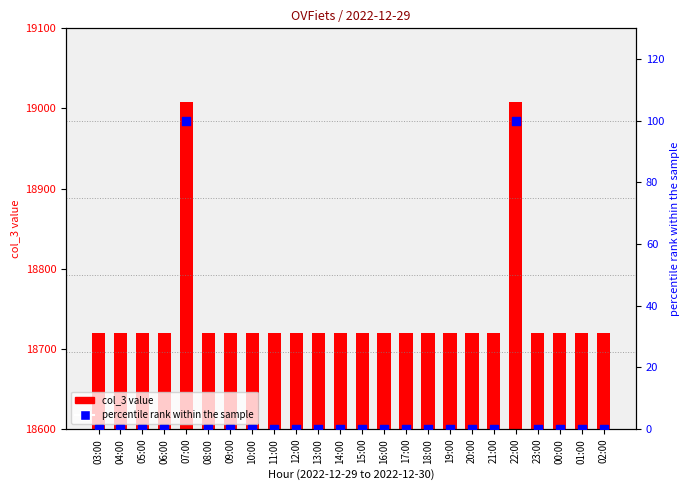

Which series contains the lowest Y value?

percentile rank